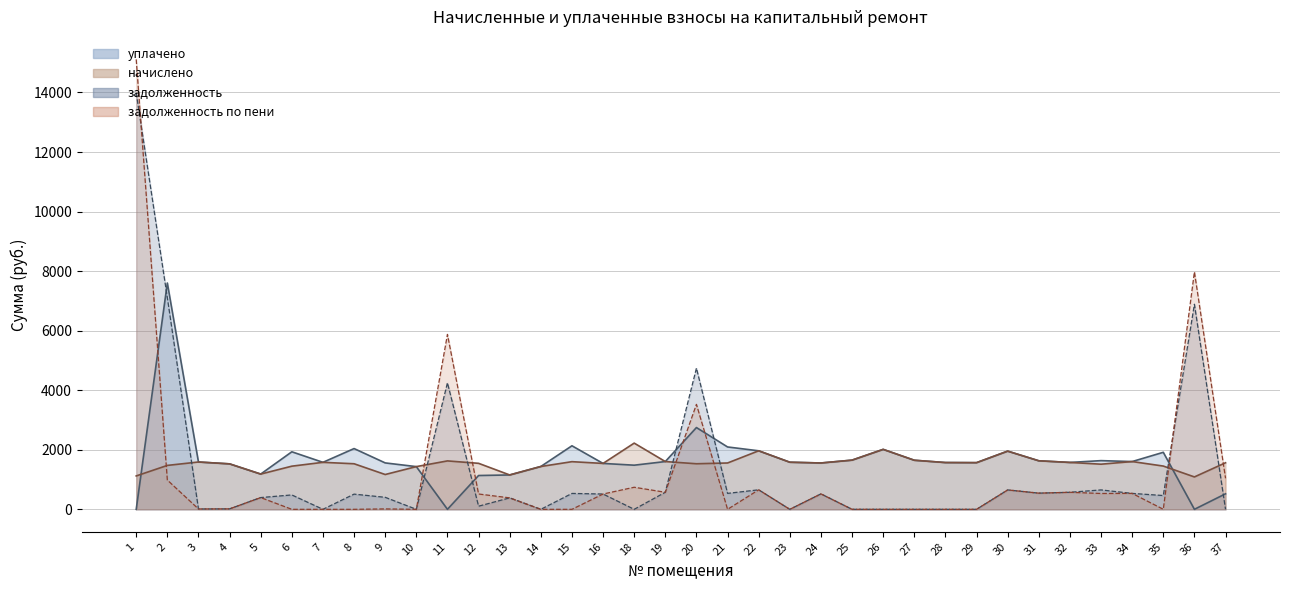

At how many categories does at least one series exceed 14686?

1